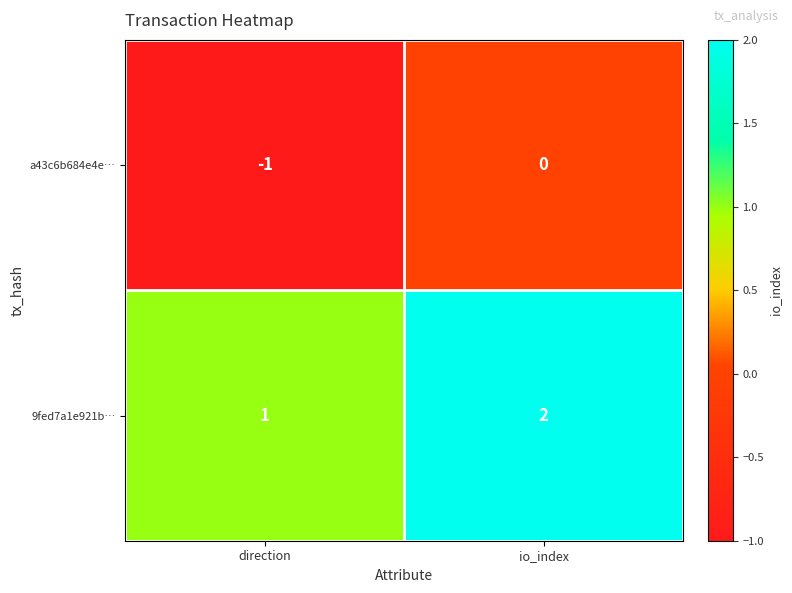

The value of 9fed7a1e921b… at direction is 2. True or false?

False